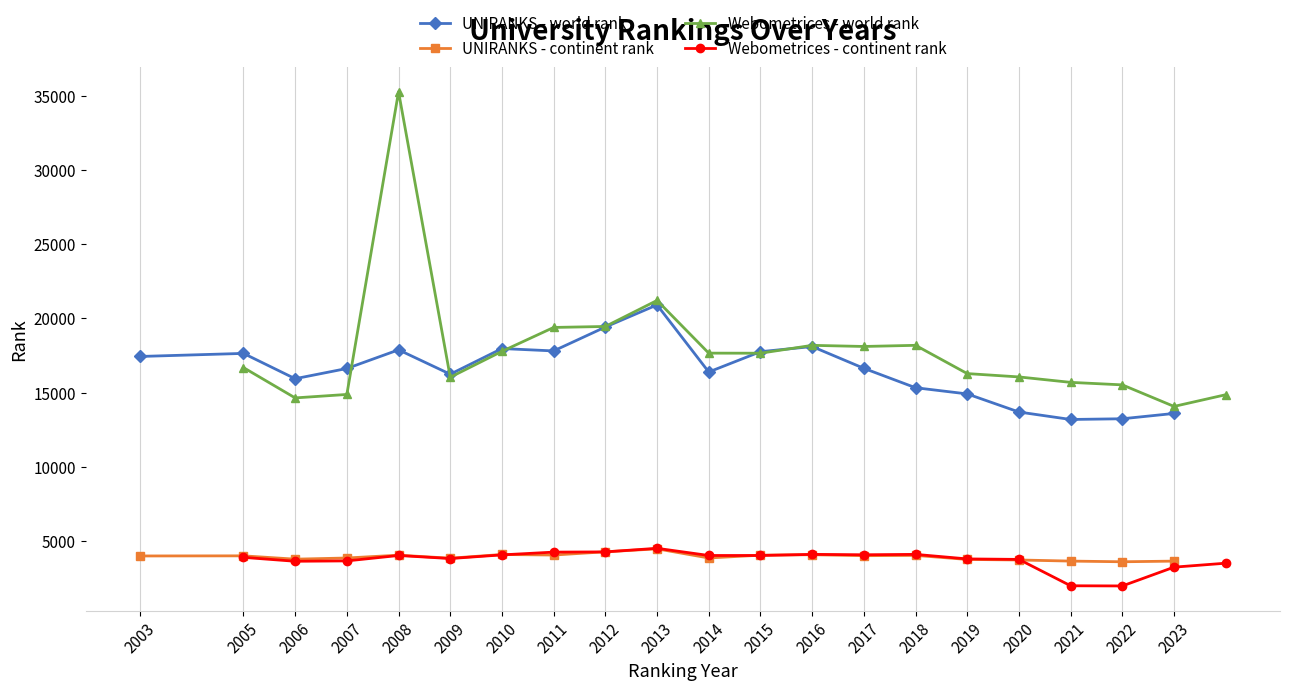

True or false: Webometrices - world rank has more than 0 points higher than both neighbors.

True